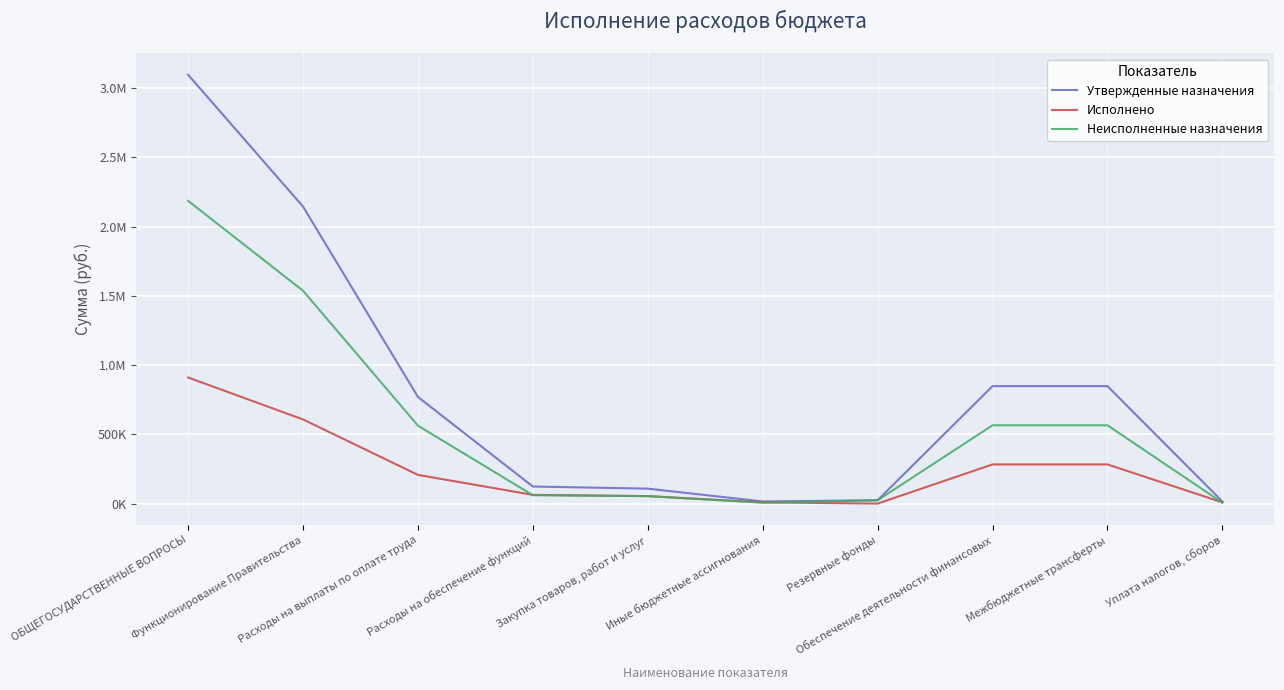

What are all the series names shown in the legend?

Утвержденные назначения, Исполнено, Неисполненные назначения